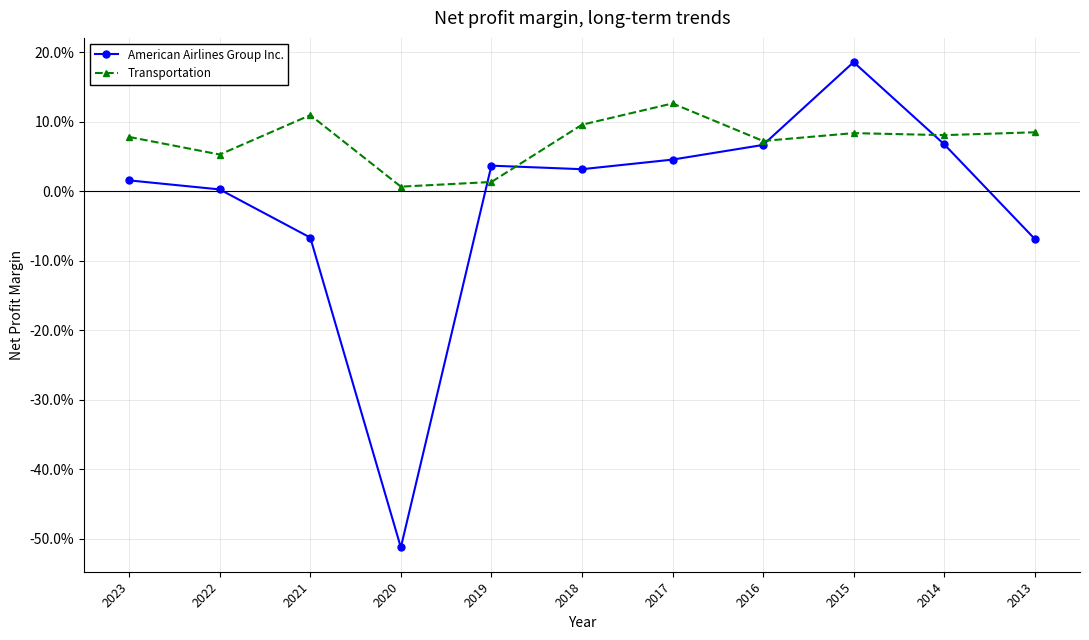

What is the minimum value shown in the chart?

-0.5